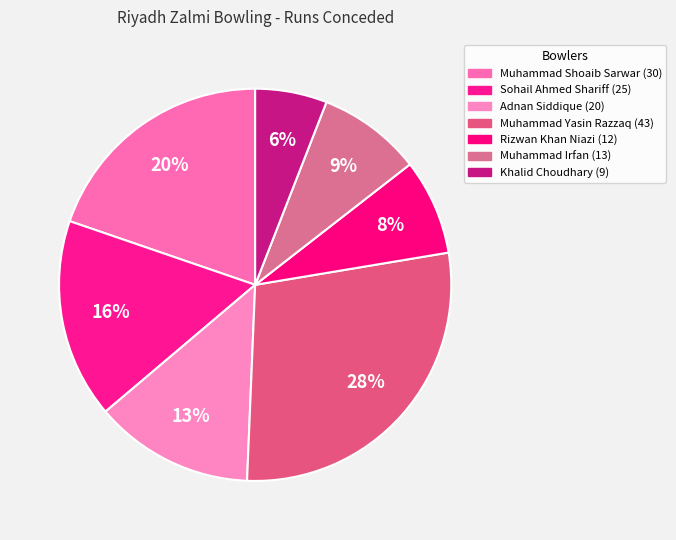

Does Muhammad Irfan represent more than half of the total?

No